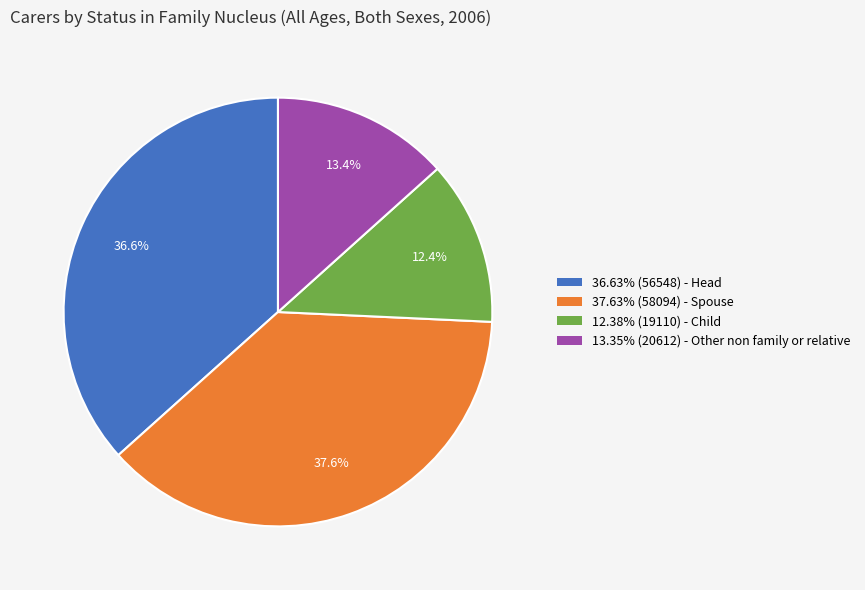

Is there a majority slice in this chart?

No